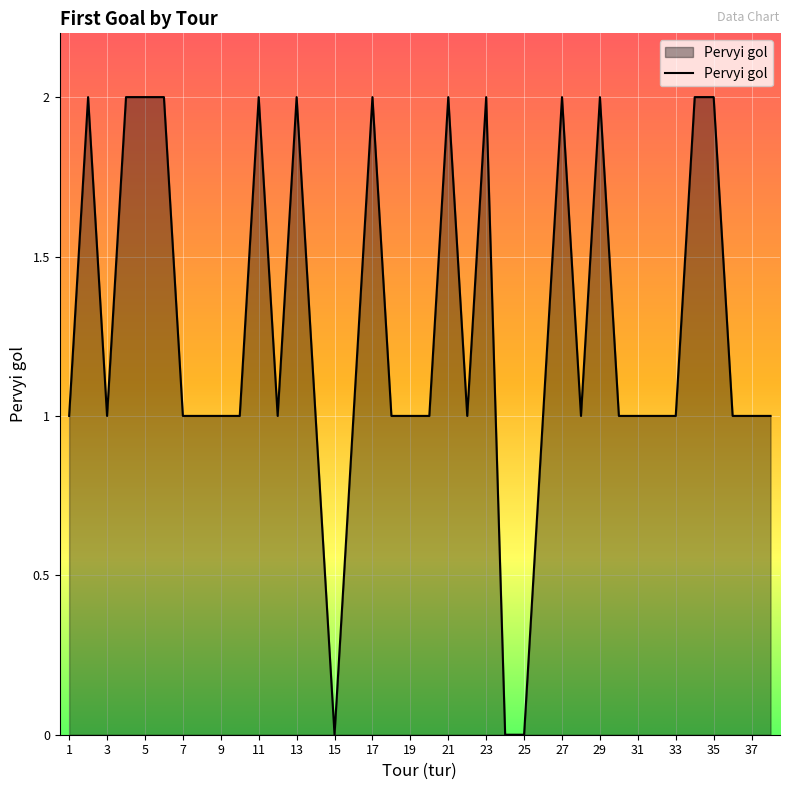

How many lines are shown in the chart?

1